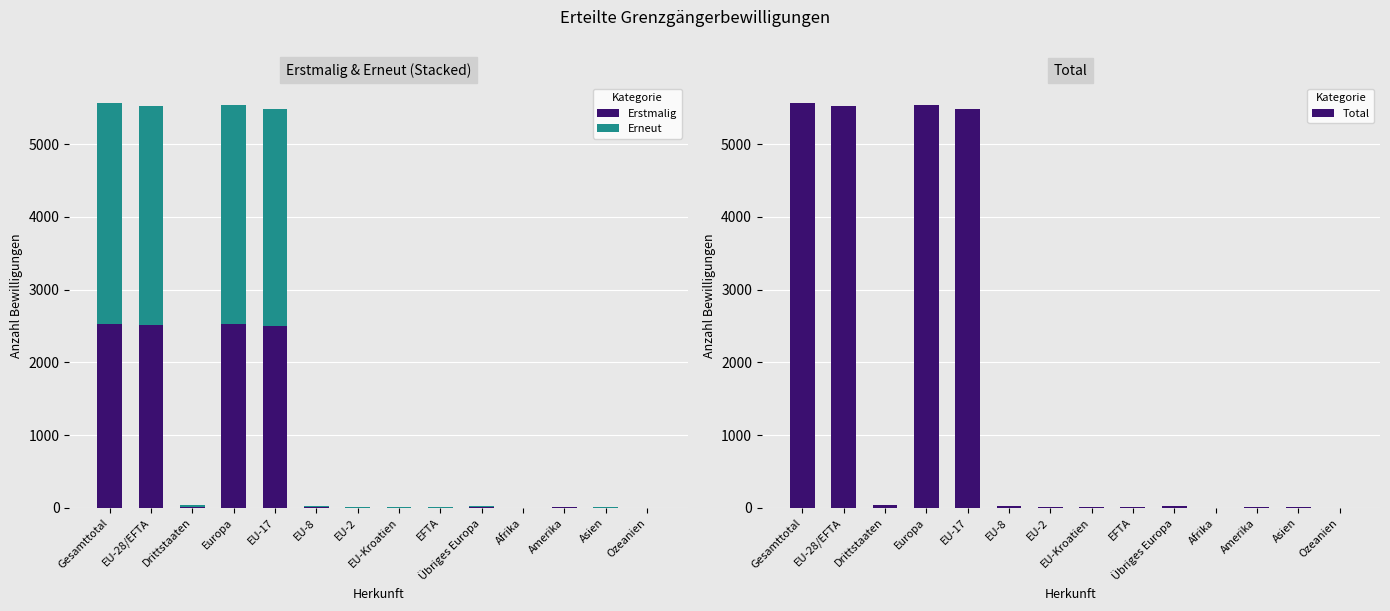

The Erstmalig series shows 2 at Afrika. True or false?

True